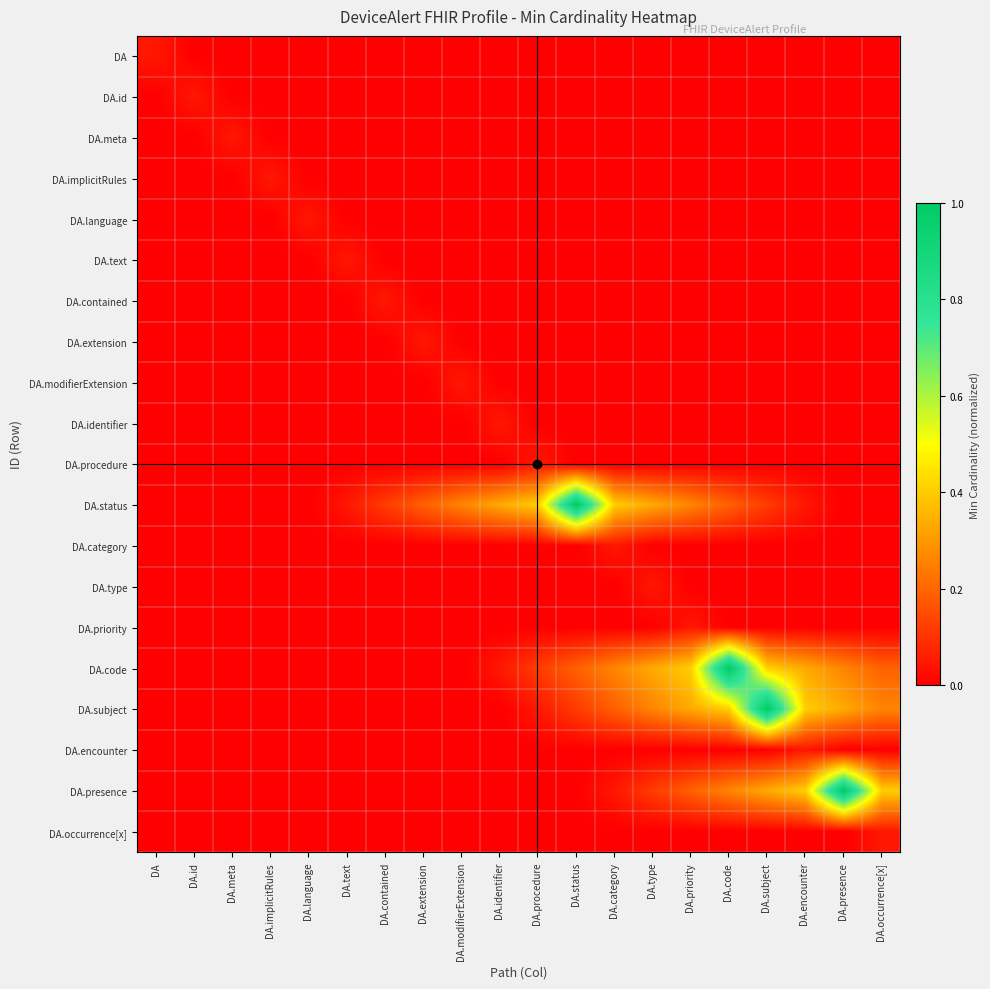

At how many categories does at least one series exceed 0?

20